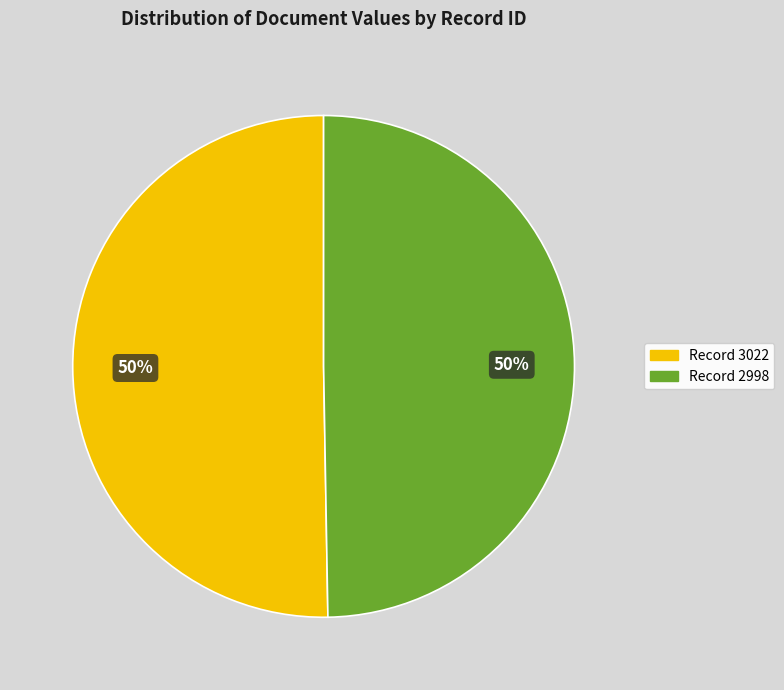

What percentage is the 2998 slice, to the nearest percent?

50%